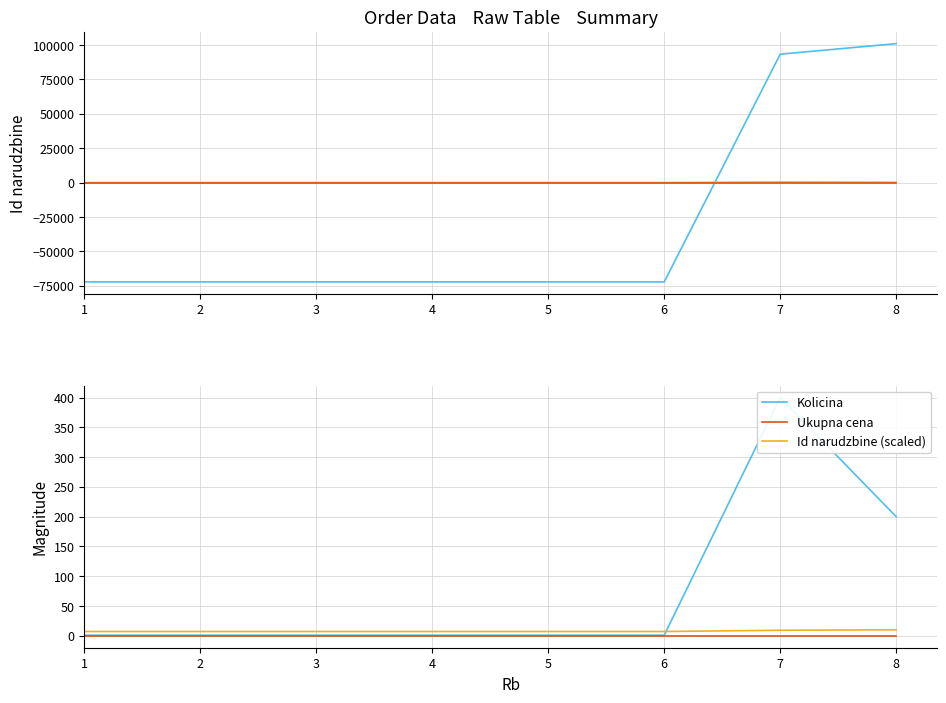

At 5, list the series in order from smallest to largest.

Id narudzbine, Ukupna cena, Kolicina, Id narudzbine (scaled)